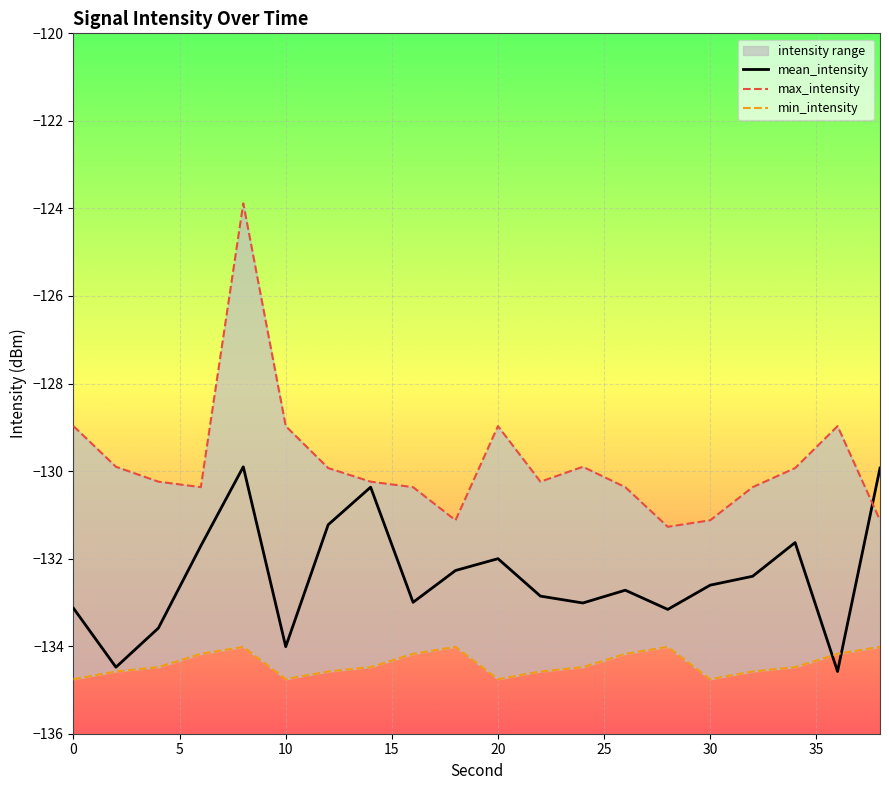

How many interior local valleys does the min_intensity series have?

3